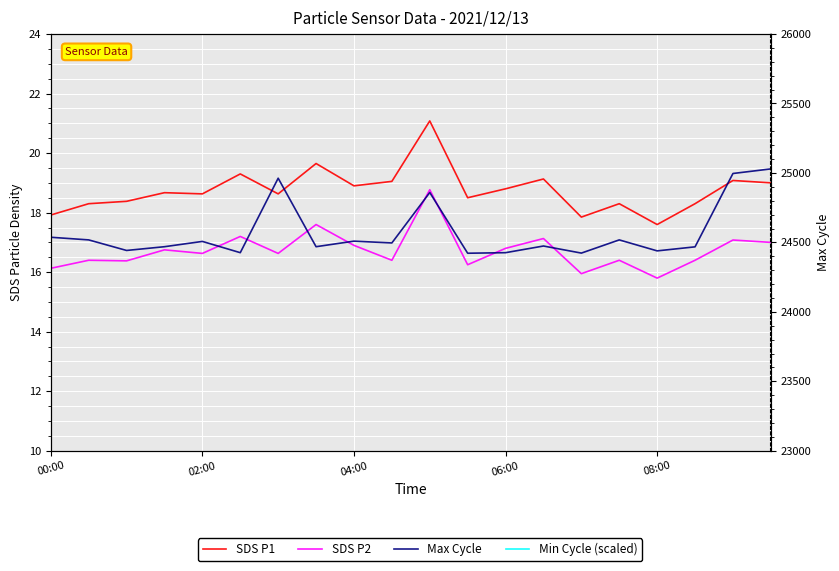

Does the chart display data point markers on the line(s)?

No